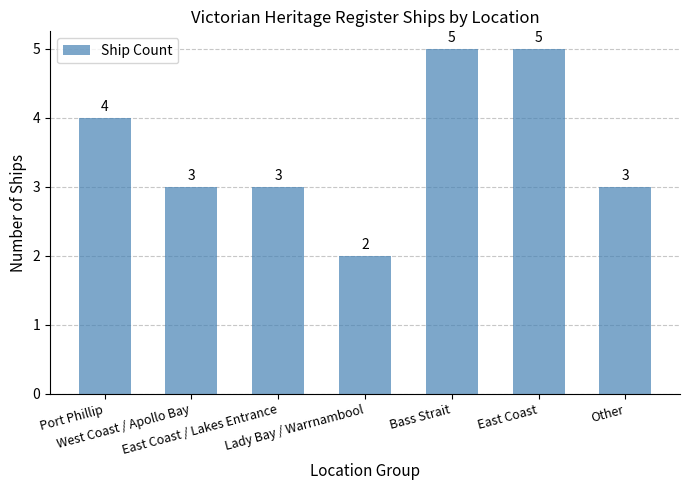

How many bars are there in total?

7